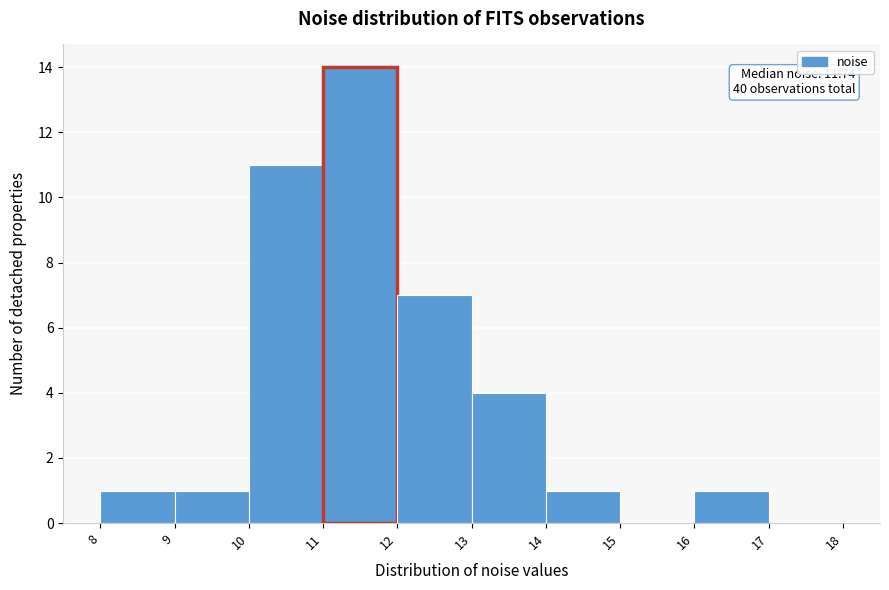

Over which range of the x-axis is the bar tallest?

11 to 12